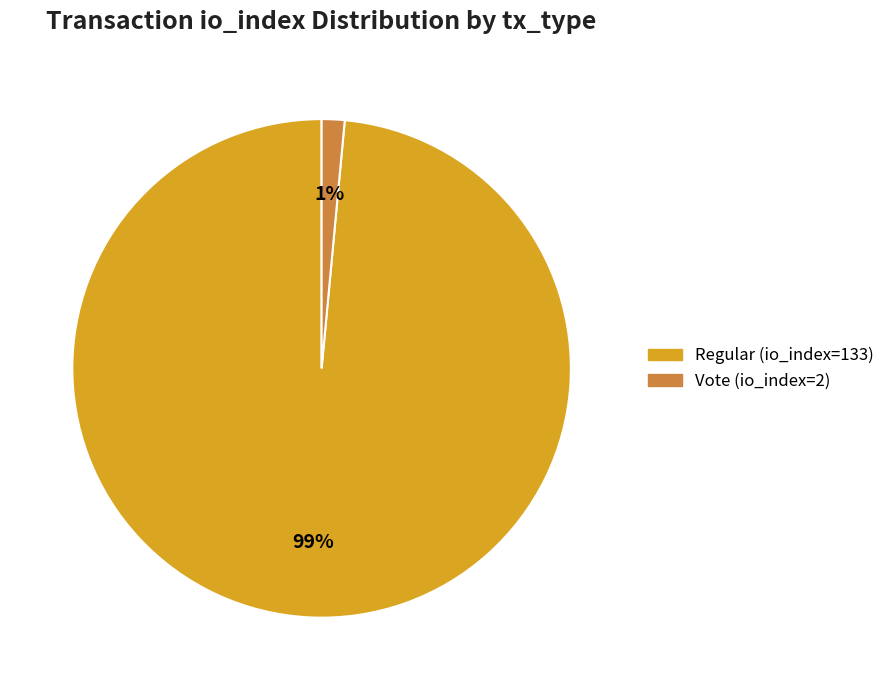

To the nearest percent, what is the combined percentage of Regular (io_index=133) and Vote (io_index=2)?

100%